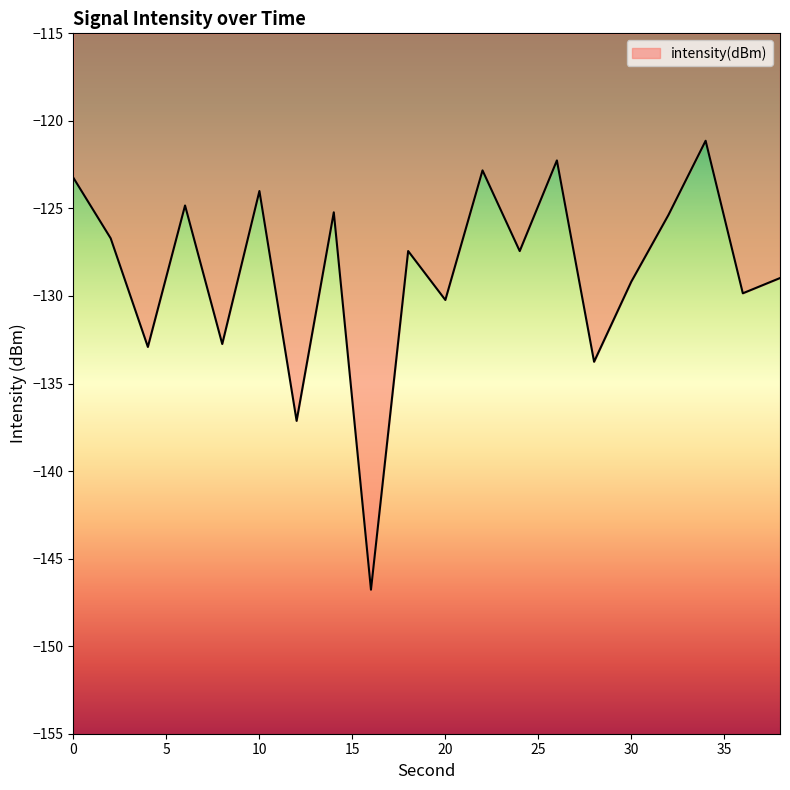

What is the smallest value displayed?

-146.8